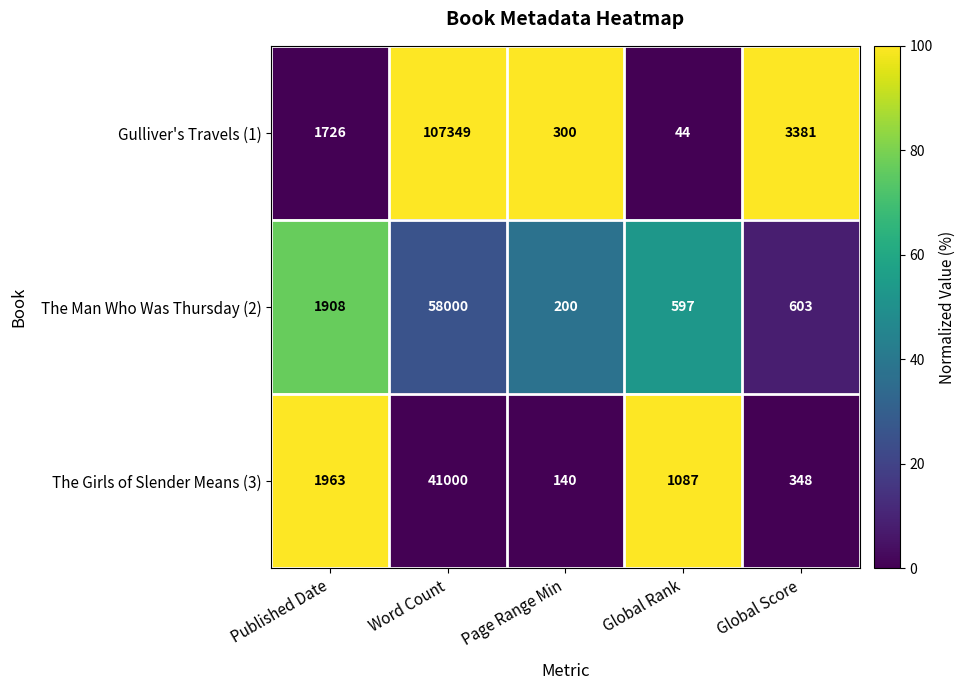

Reading left to right, extract all data points from this chart.

Gulliver's Travels (1): Published Date=1726	Word Count=107349	Page Range Min=300	Global Rank=44	Global Score=3381
The Man Who Was Thursday (2): Published Date=1908	Word Count=58000	Page Range Min=200	Global Rank=597	Global Score=603
The Girls of Slender Means (3): Published Date=1963	Word Count=41000	Page Range Min=140	Global Rank=1087	Global Score=348